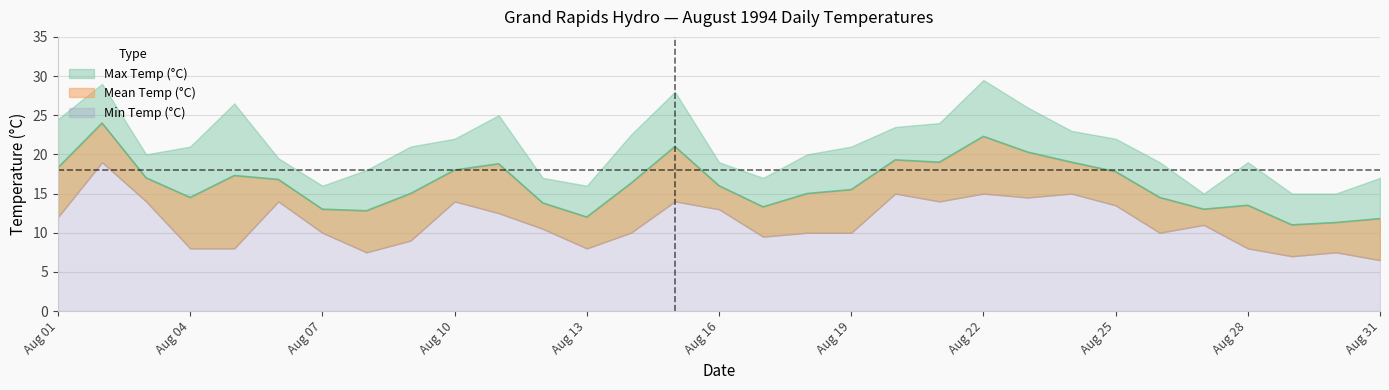

How many values in the Min Temp (°C) series exceed 10?

16